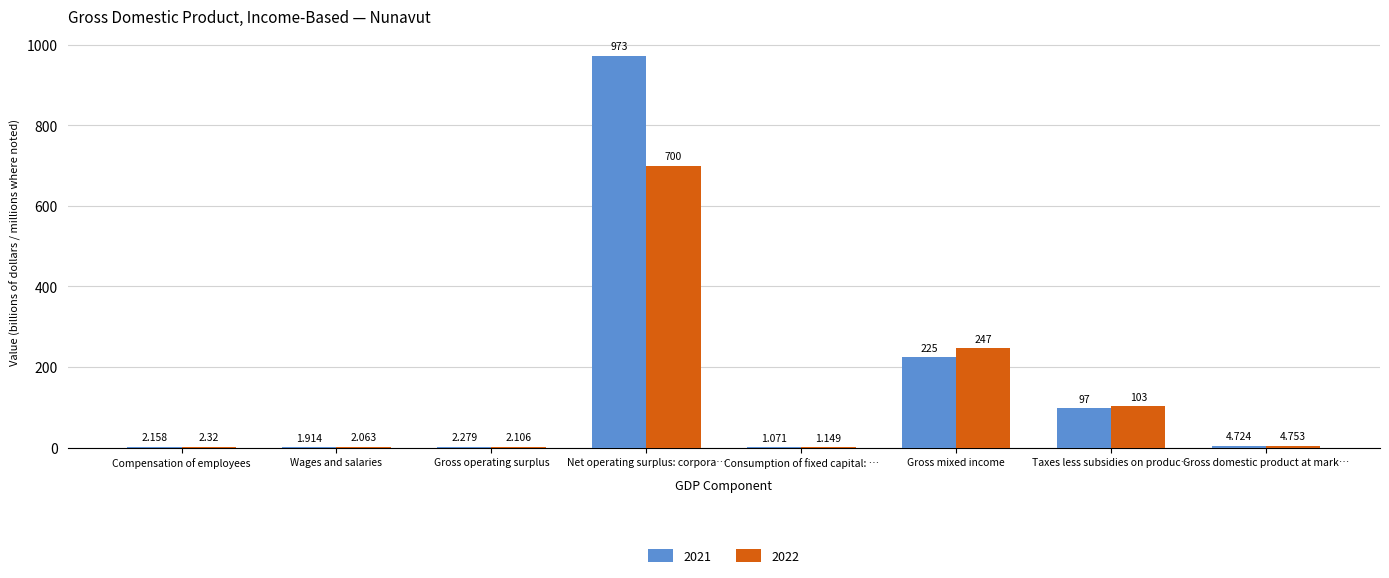

How many distinct data groups are displayed?

2